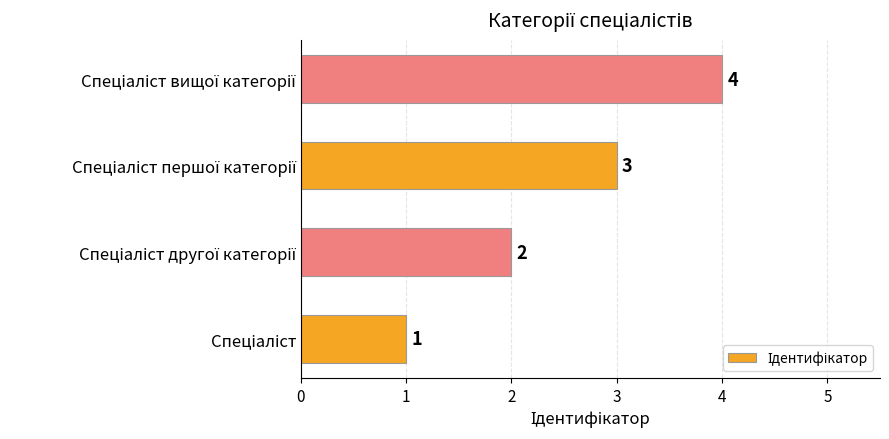

How many values are between 2 and 4?

3